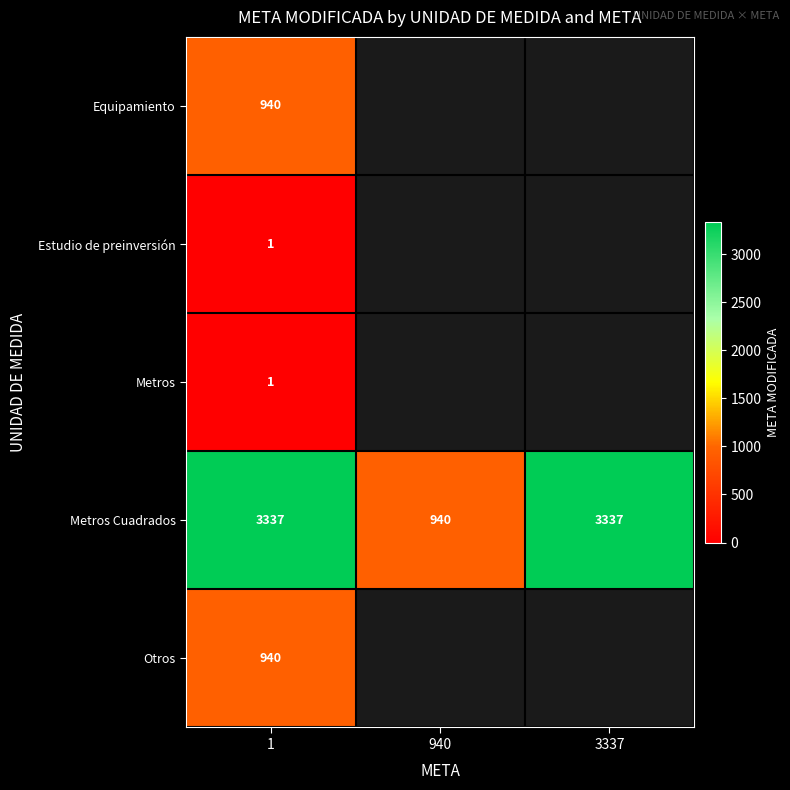

What is the difference between the maximum and minimum values in the Metros Cuadrados series?

2397